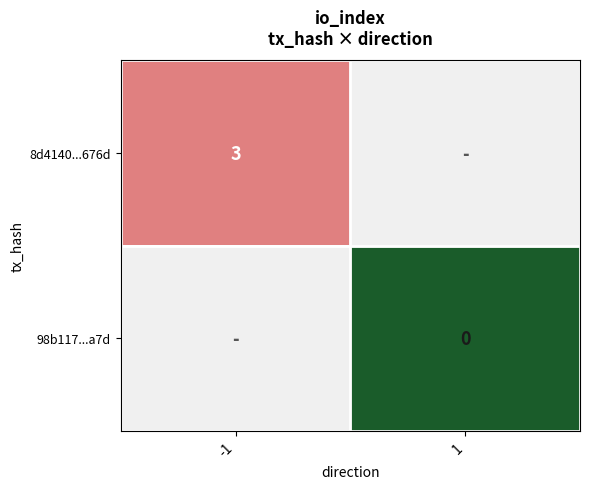

What is the greatest value displayed?

3.0